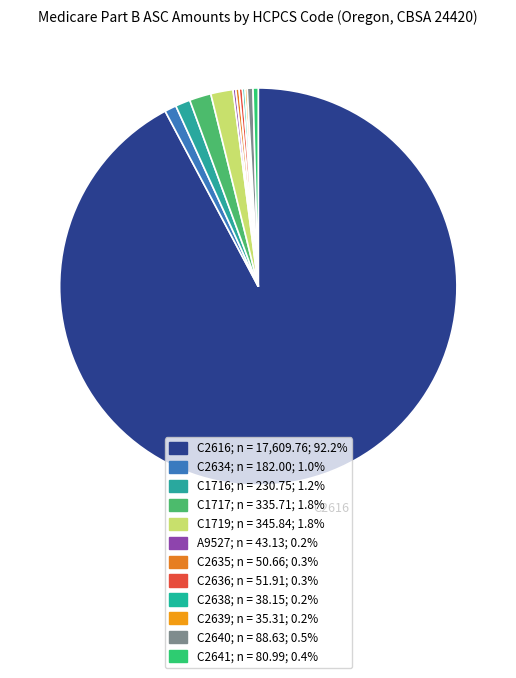

How many slices are in this pie chart?

12